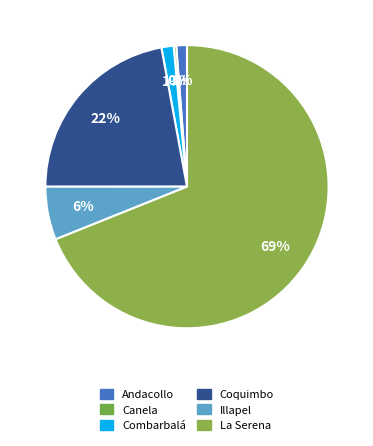

To the nearest percent, what is the difference between the largest and smallest slice percentages?

69%